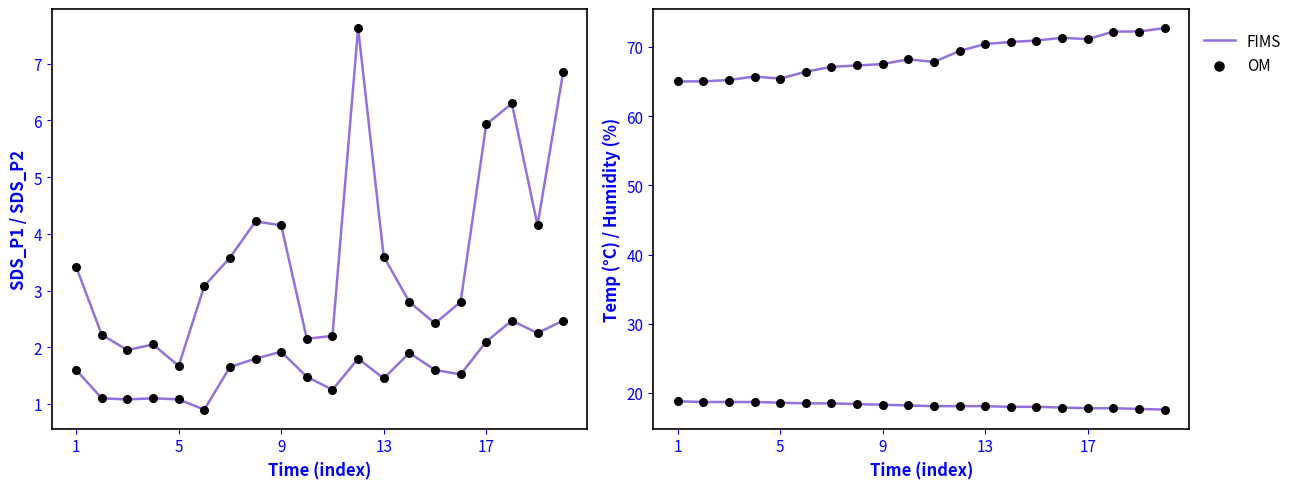

Which series contains the lowest Y value?

FIMS